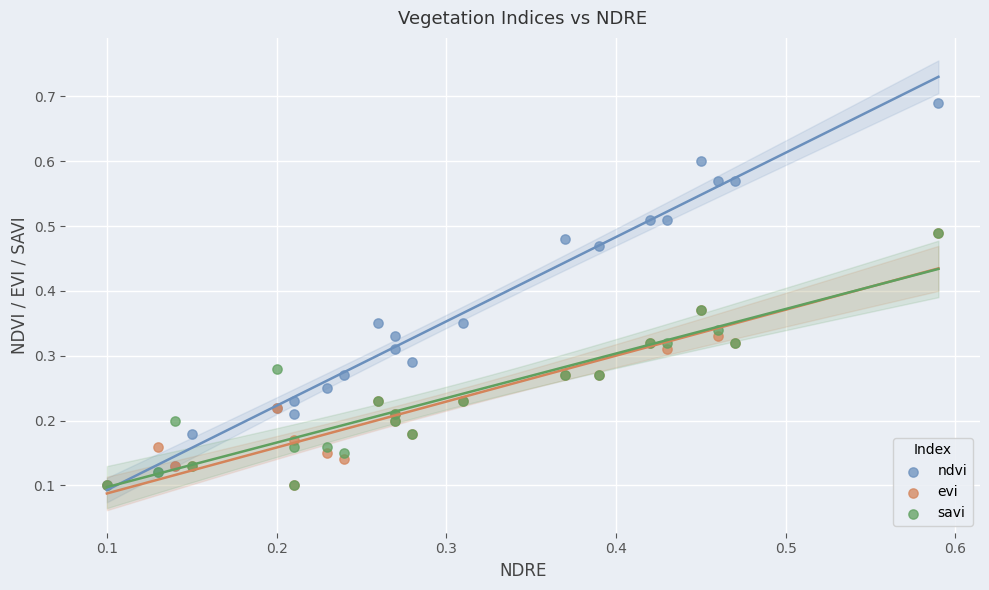

Which series reaches the maximum Y coordinate?

ndvi